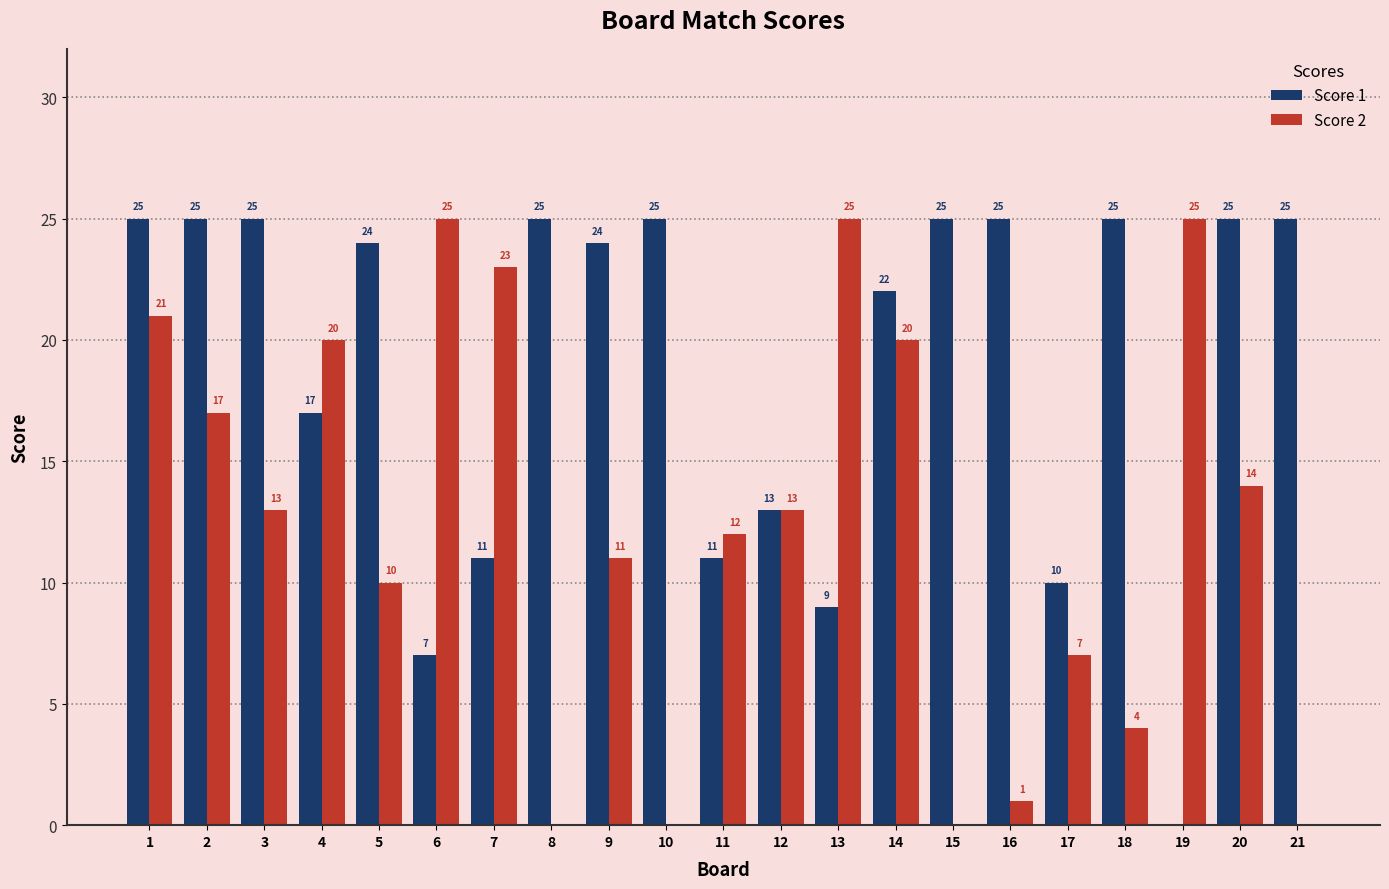

The Score 1 series shows 8 at 12. True or false?

False